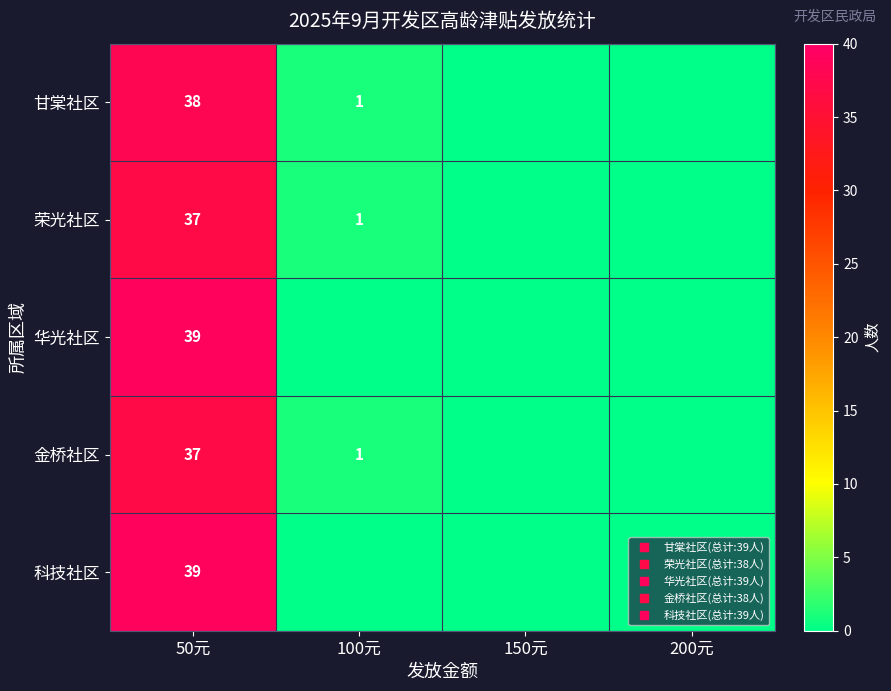

List the series in order of their peak value, lowest first.

荣光社区, 金桥社区, 甘棠社区, 华光社区, 科技社区